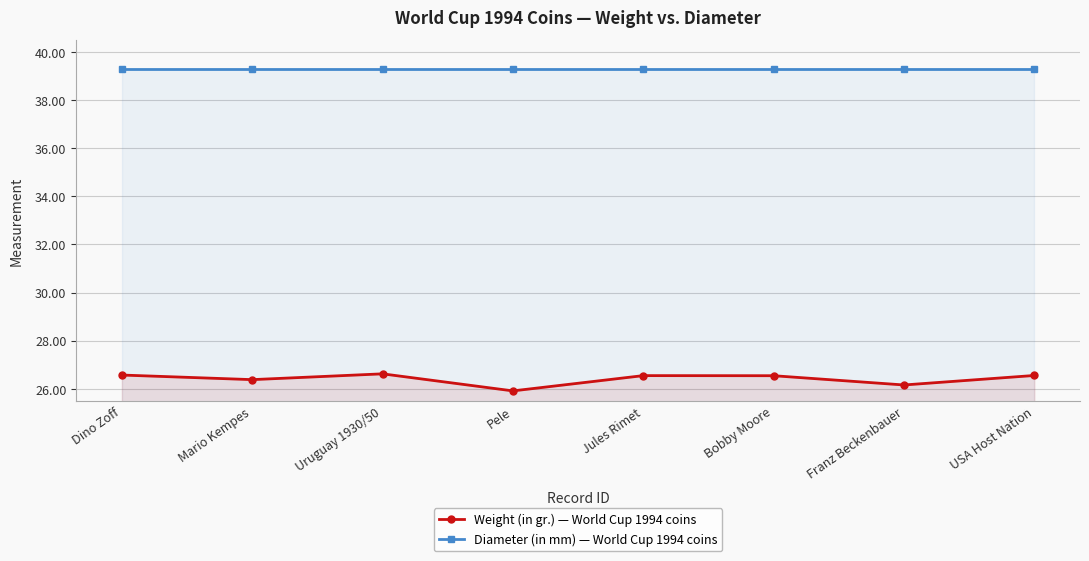

Where is the first local minimum for Weight (in gr.) — World Cup 1994 coins?

Mario Kempes